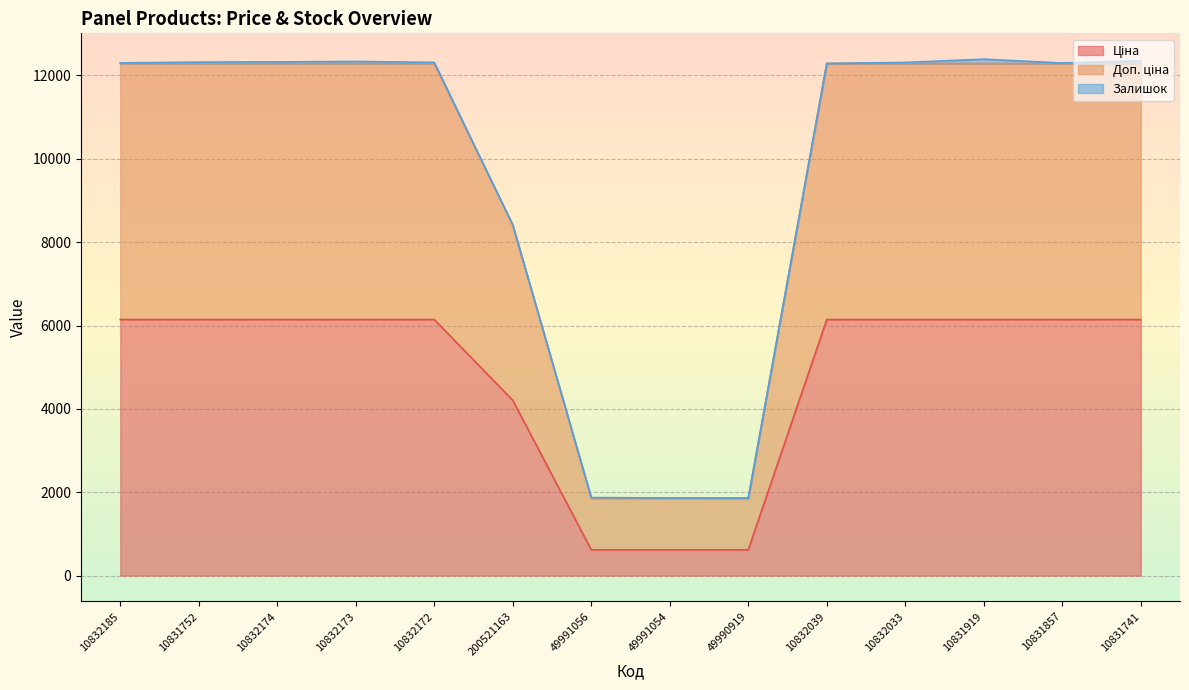

Which has a higher value, 10832033 or 49990919?

10832033